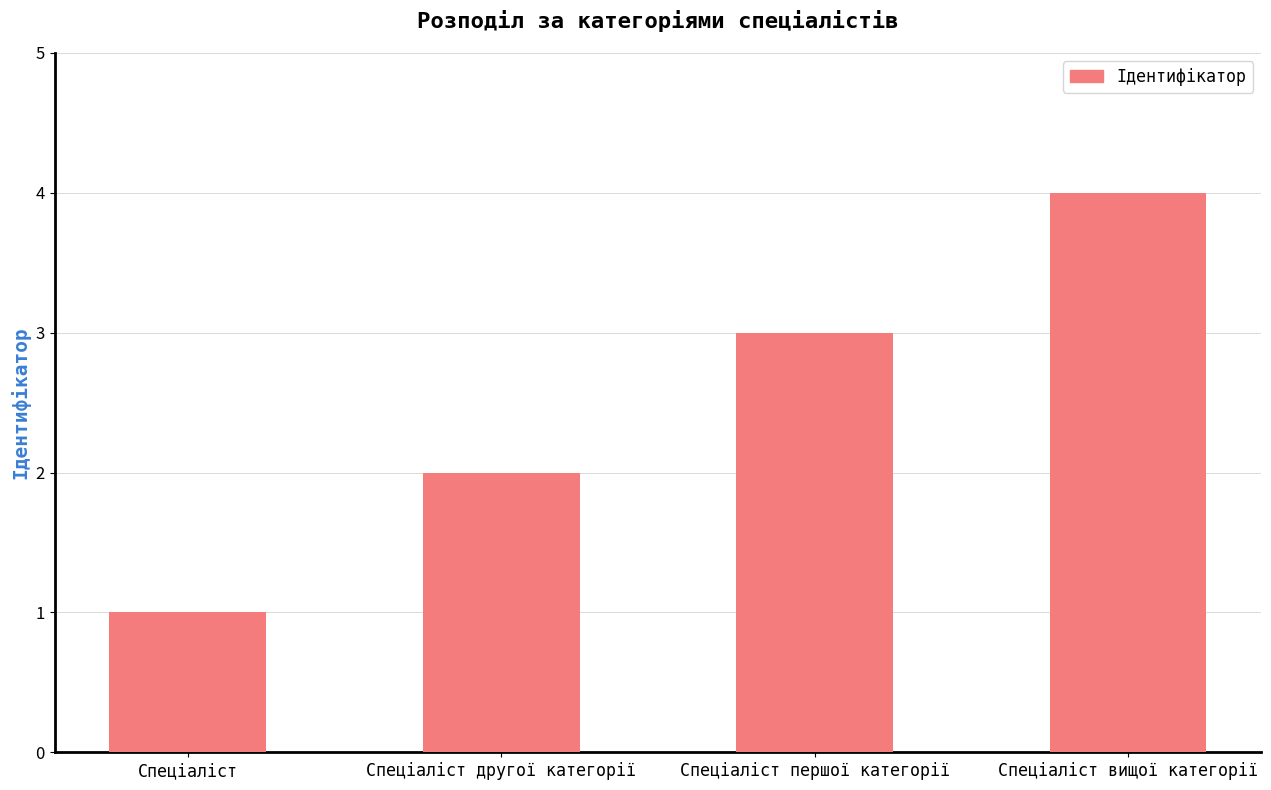

What is the greatest value displayed?

4